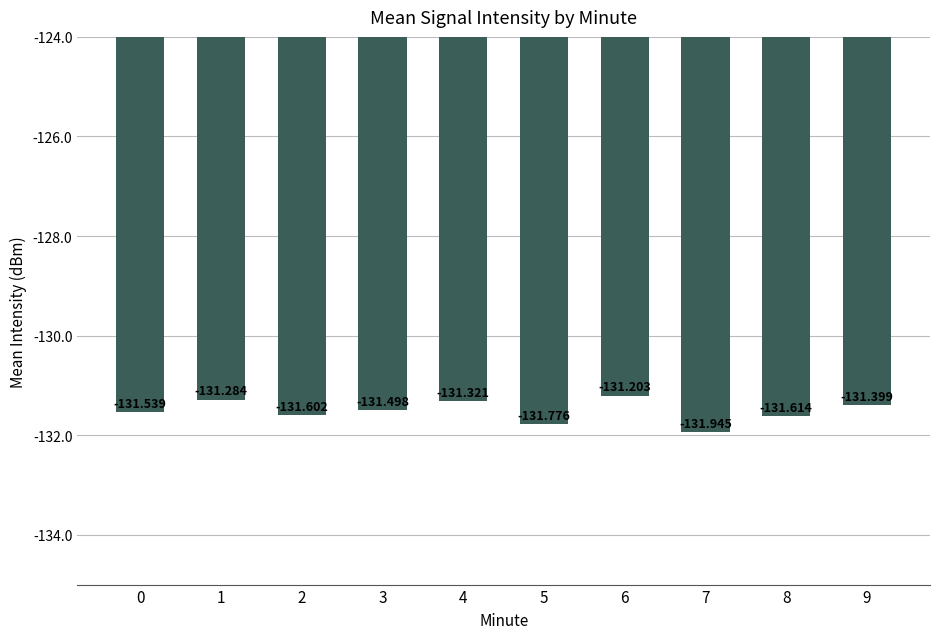

Which has a higher value, 2 or 1?

1